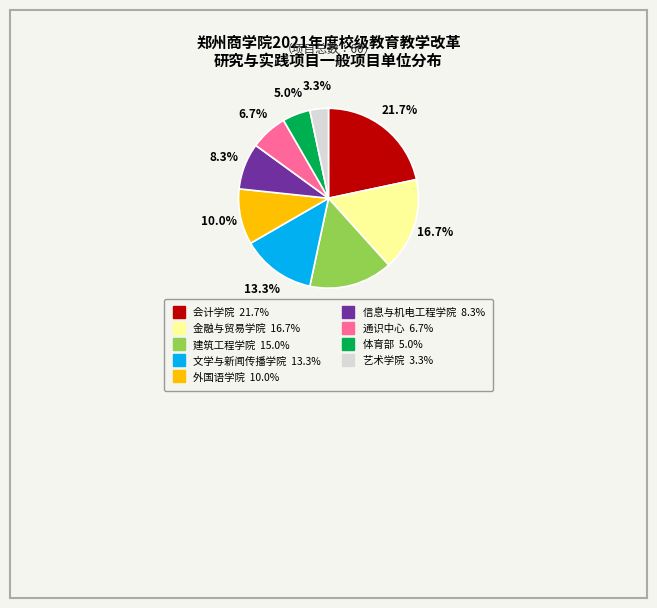

Do 外国语学院 and 通识中心 together represent more than half of the pie?

No